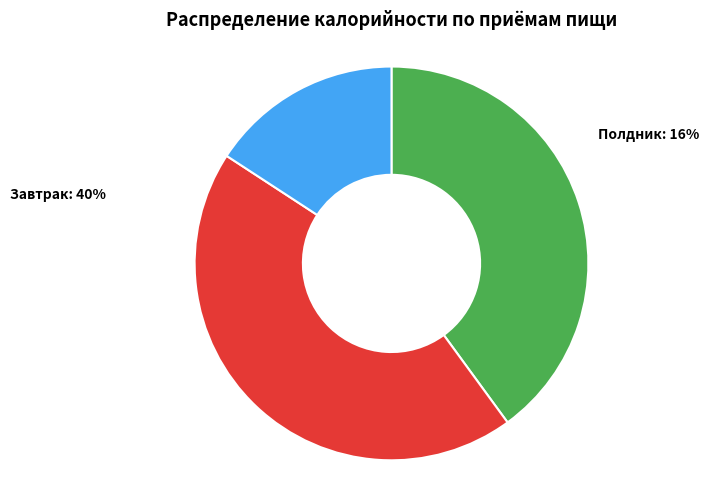

Combined, do Завтрак and Полдник account for over 50%?

Yes